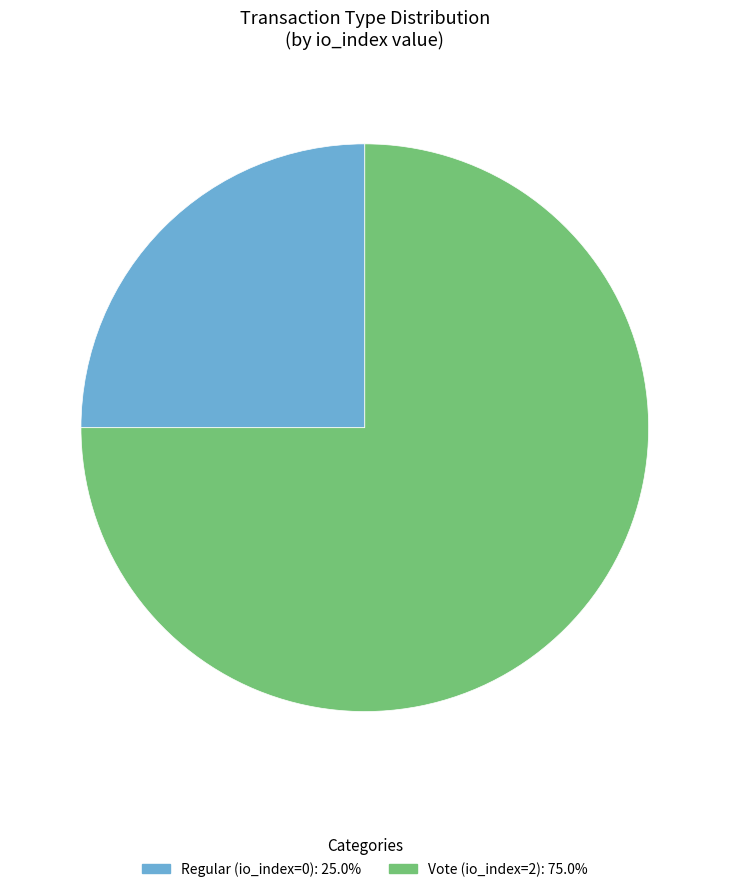

Rank the categories by value from lowest to highest.

Regular (io_index=0), Vote (io_index=2)